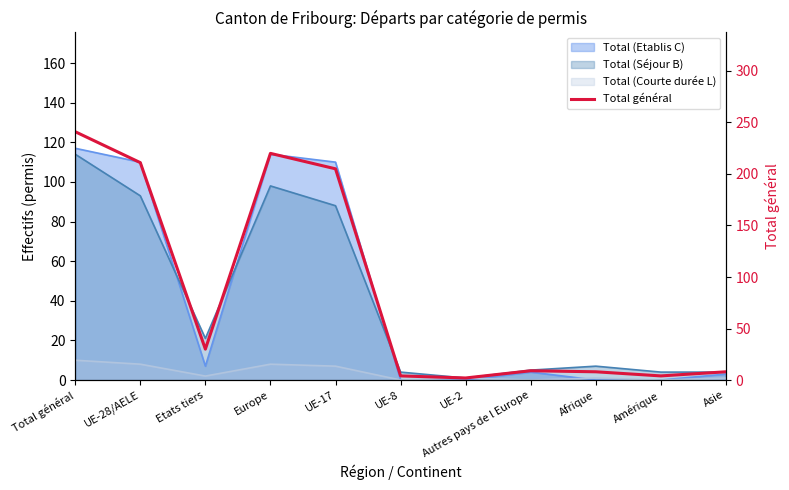

Rank the categories by value from highest to lowest.

Total général, Europe, UE-28/AELE, UE-17, Etats tiers, Autres pays de l Europe, Afrique, Asie, UE-8, Amérique, UE-2